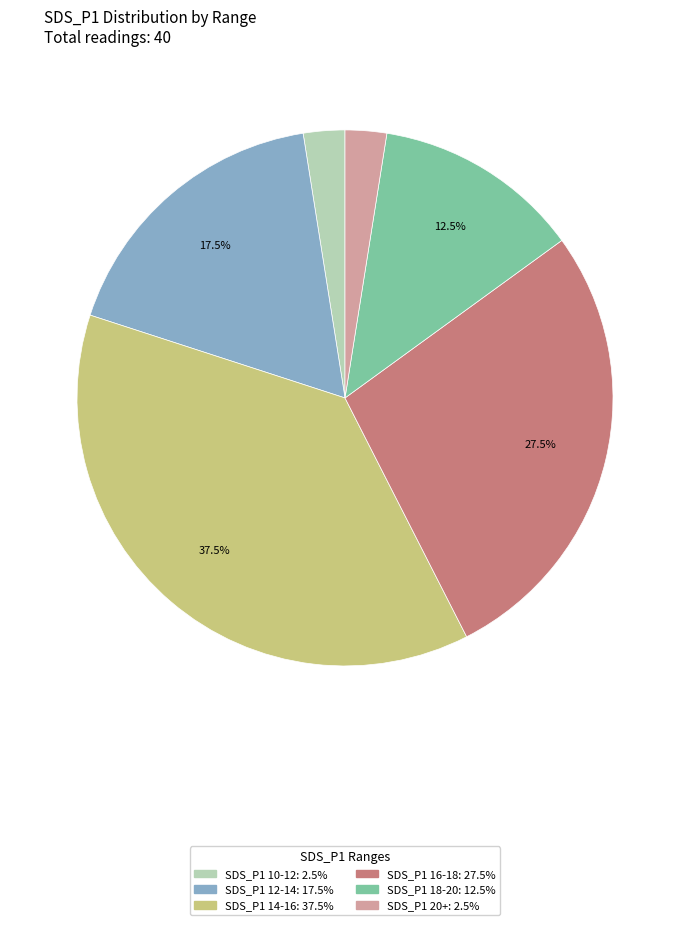

Does SDS_P1 20+: 2.5% account for over 50% of the chart?

No